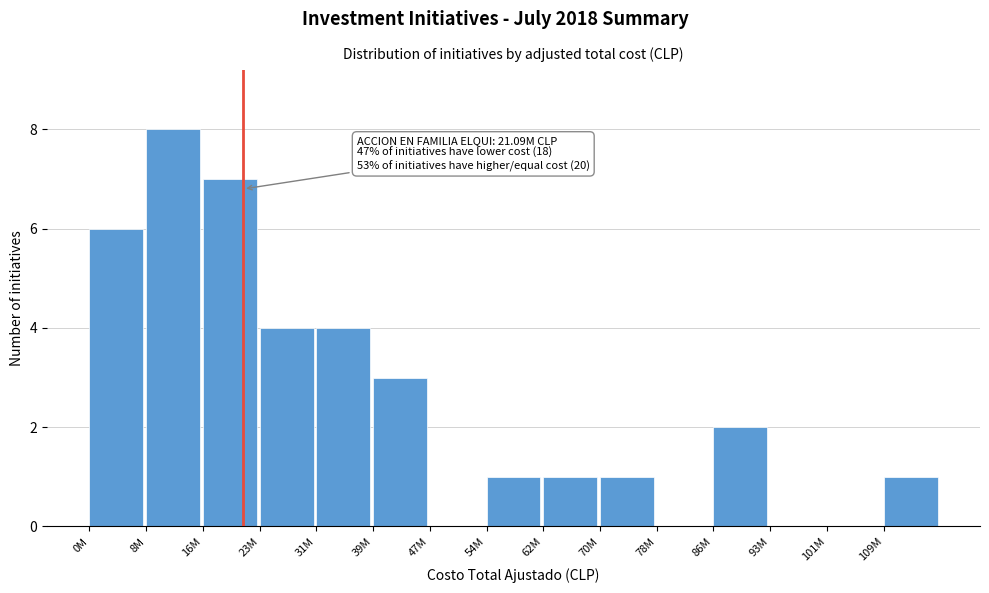

Reading left to right, what are all the values shown in this chart?

0M=6	8M=8	16M=7	23M=4	31M=4	39M=3	47M=0	54M=1	62M=1	70M=1	78M=0	86M=2	93M=0	101M=0	109M=1